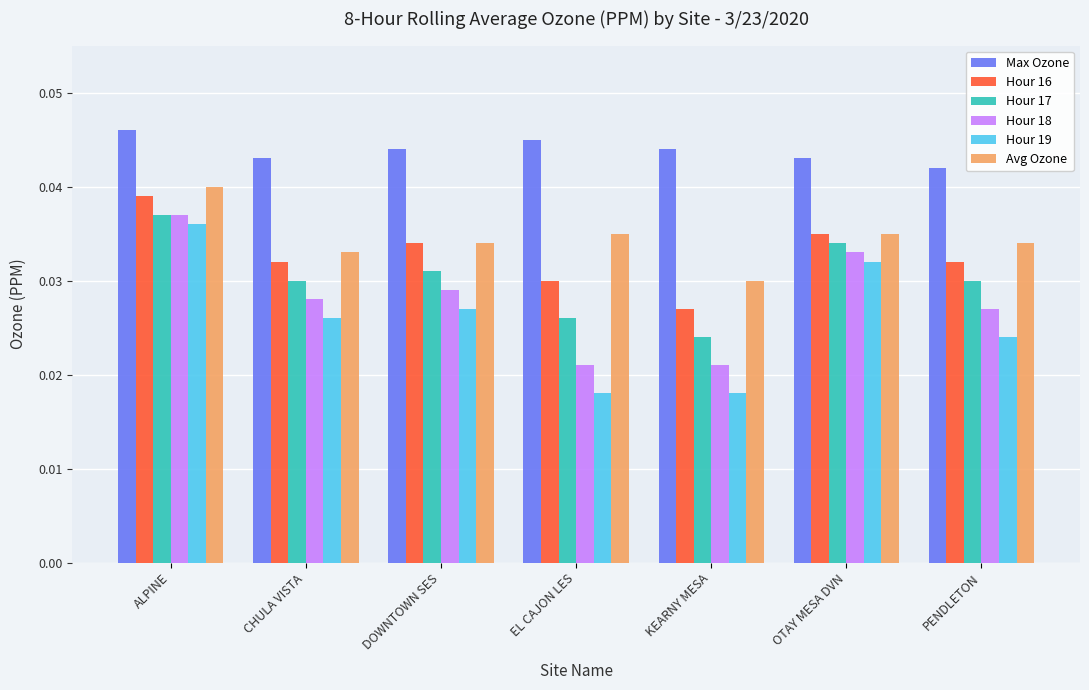

What is the label of the 7th bar from the right?

ALPINE